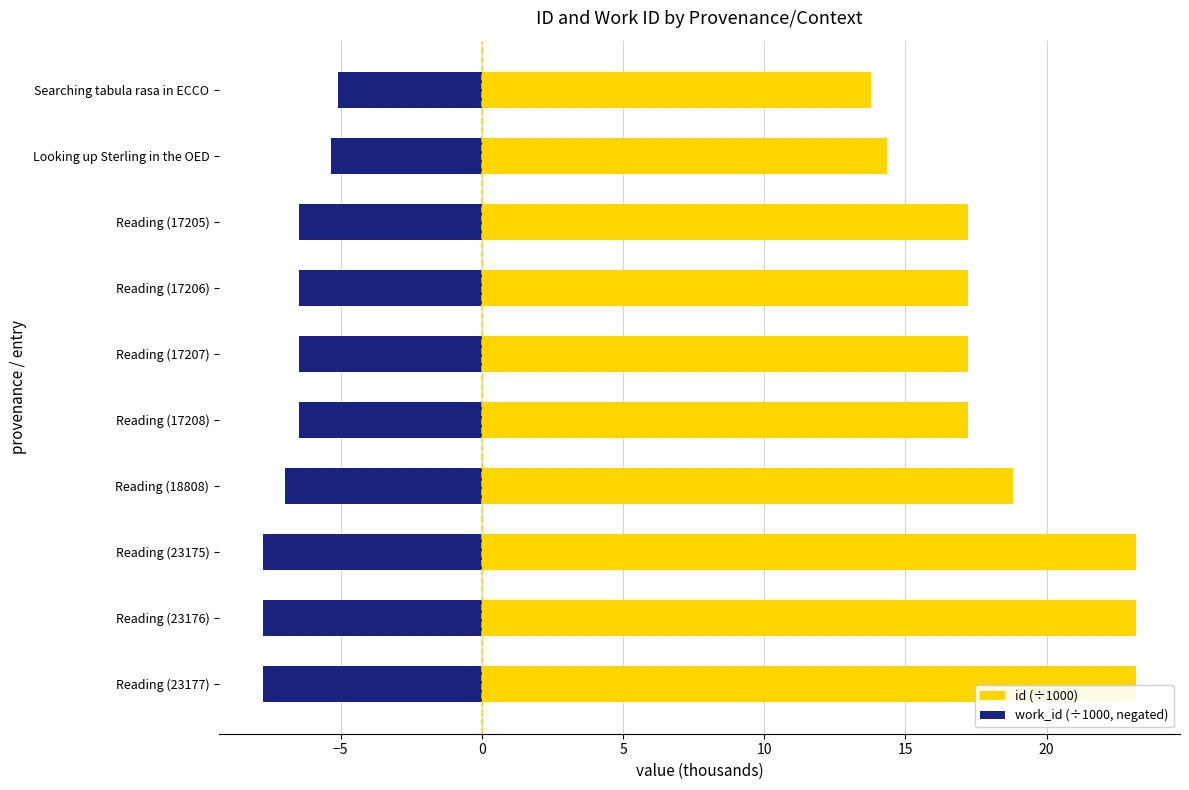

What is the minimum value for id (÷1000)?

13.8